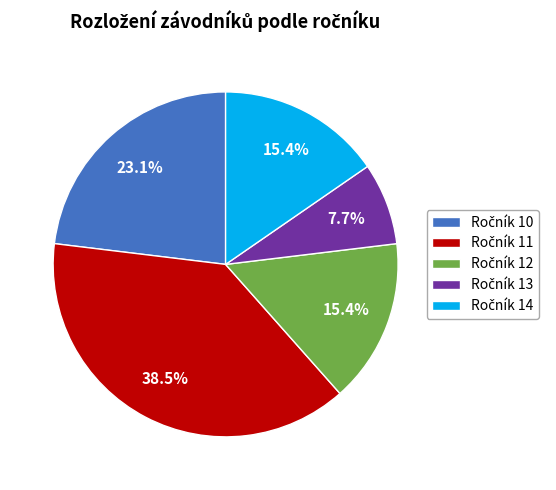

Does any single category account for the majority?

No